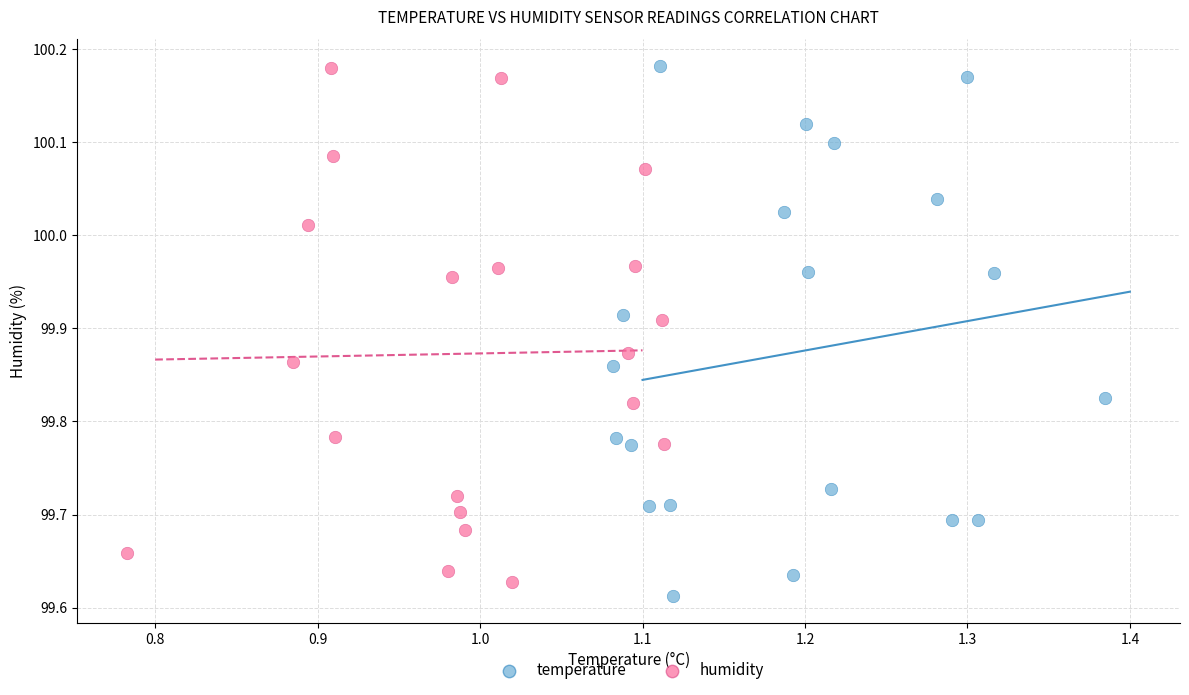

Which series reaches the minimum Y coordinate?

temperature